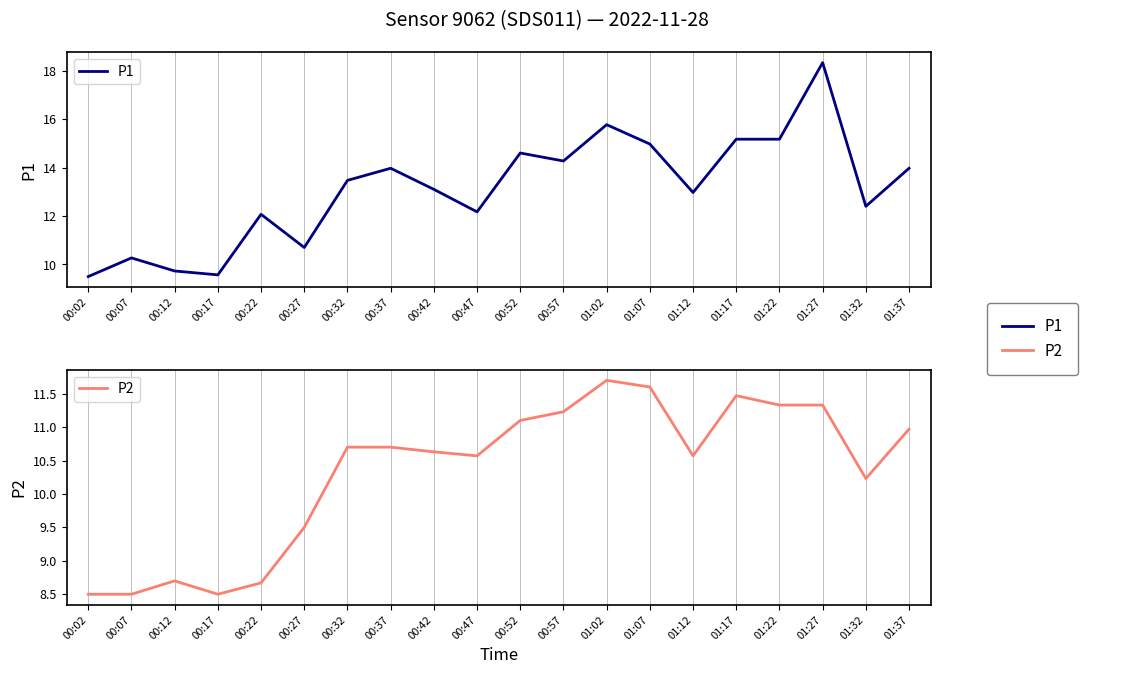

Between 00:12 and 01:22, which series saw the biggest shift?

P1